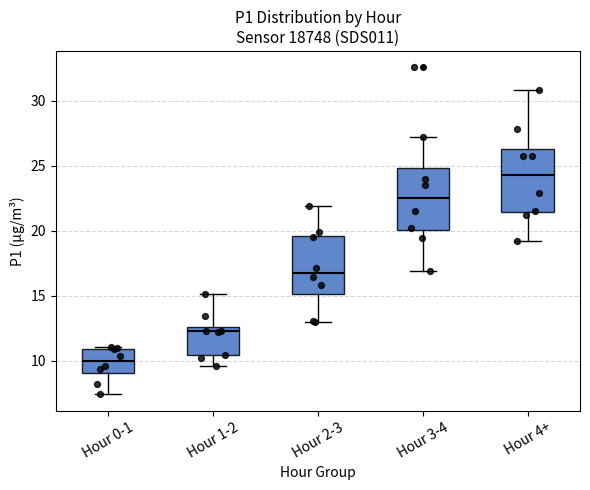

Where does the lower whisker of the box for Hour 0-1 end on the y-axis? The values are not printed on the chart, so give them approximately, as read against the axis.

7.5